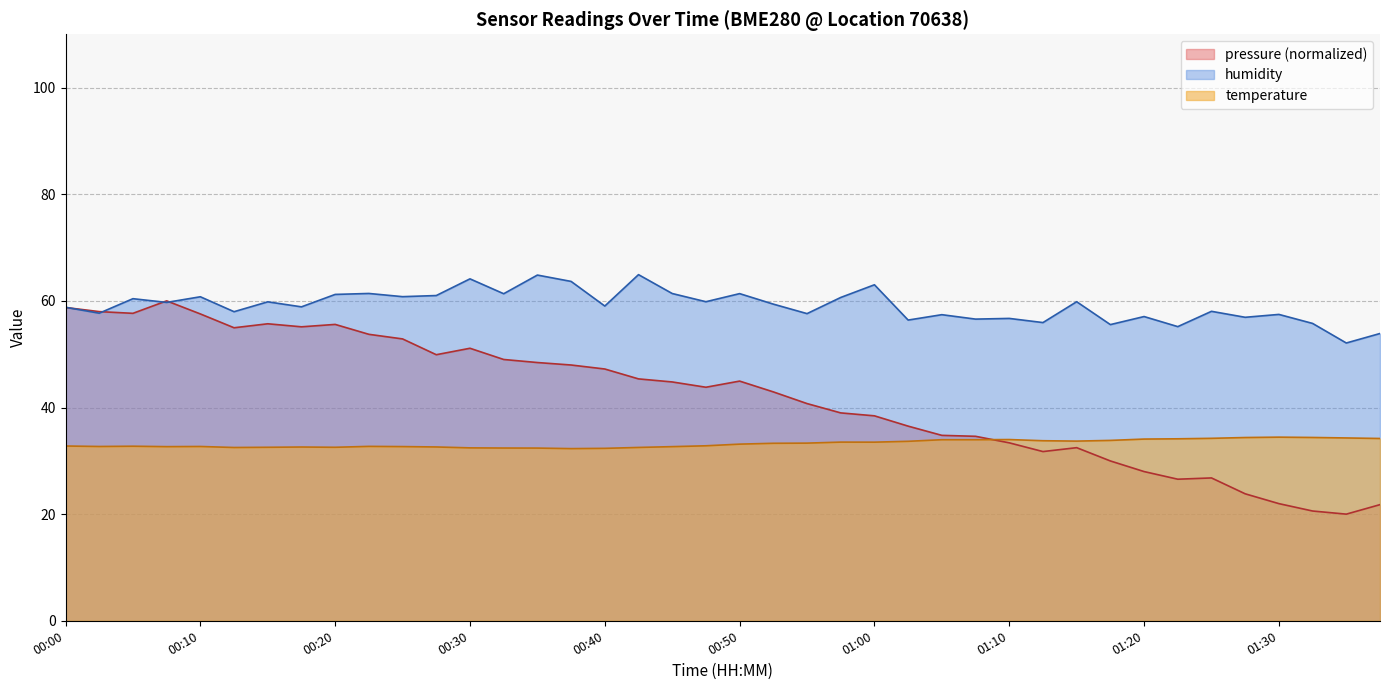

What position from the right is 00:35?

26